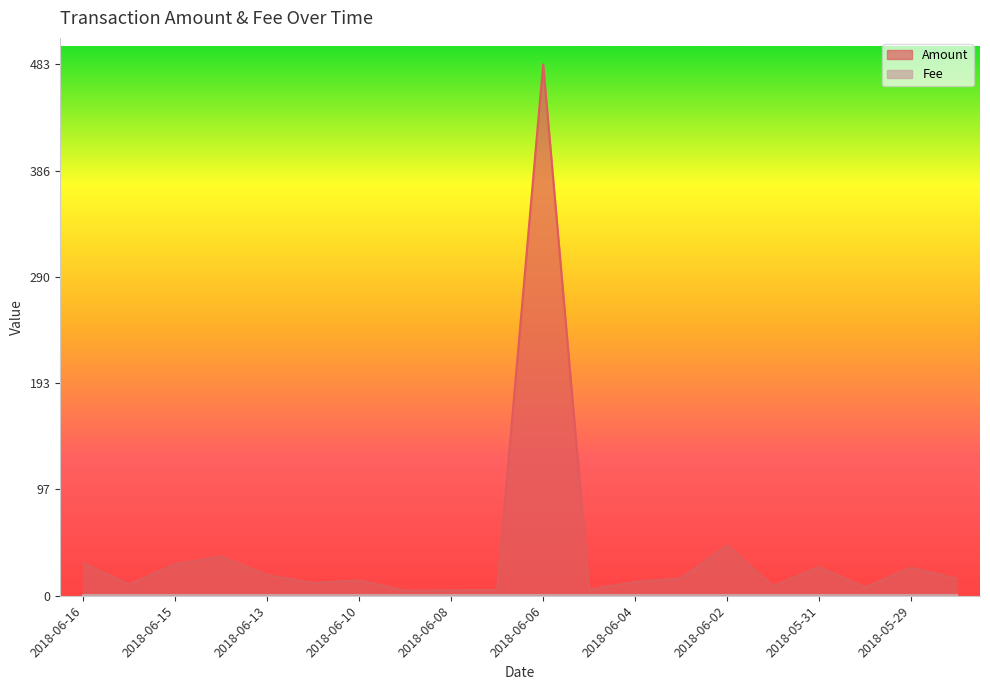

At which label is the value closest to 243?

2018-06-02